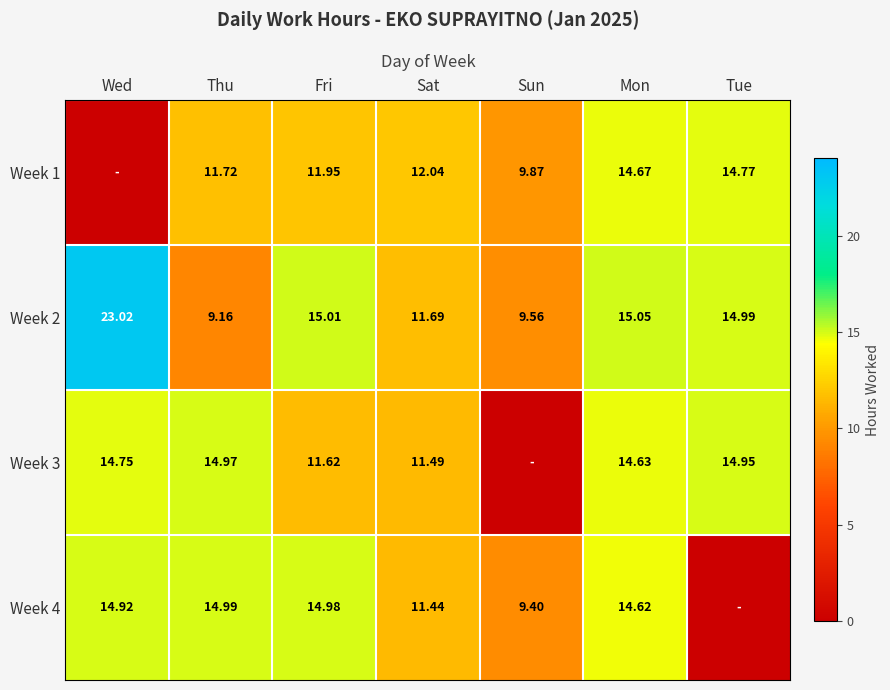

Which category has the lowest value across all series?

Wed